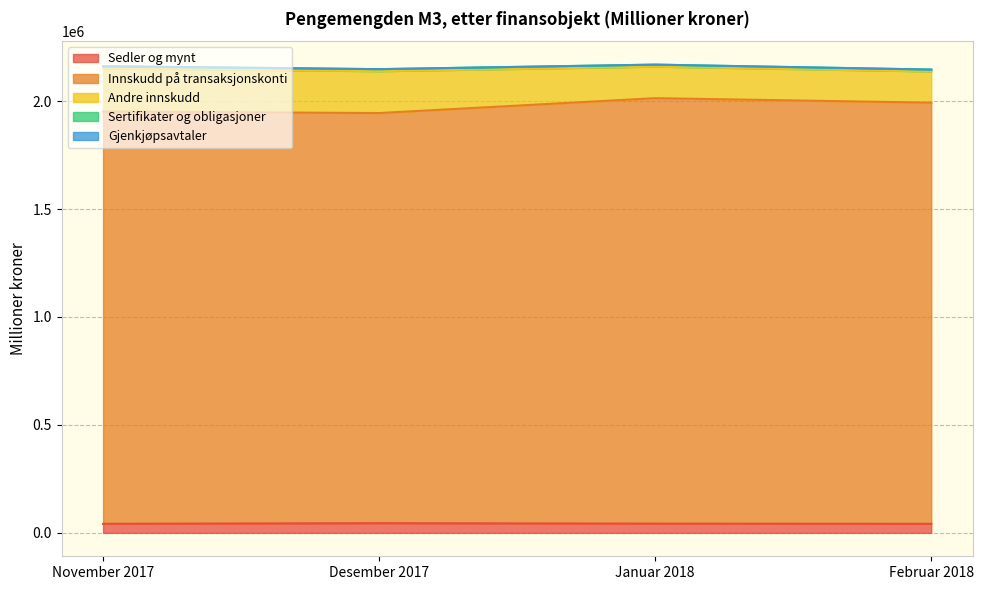

At which category does the chart reach its peak across all series?

Januar 2018